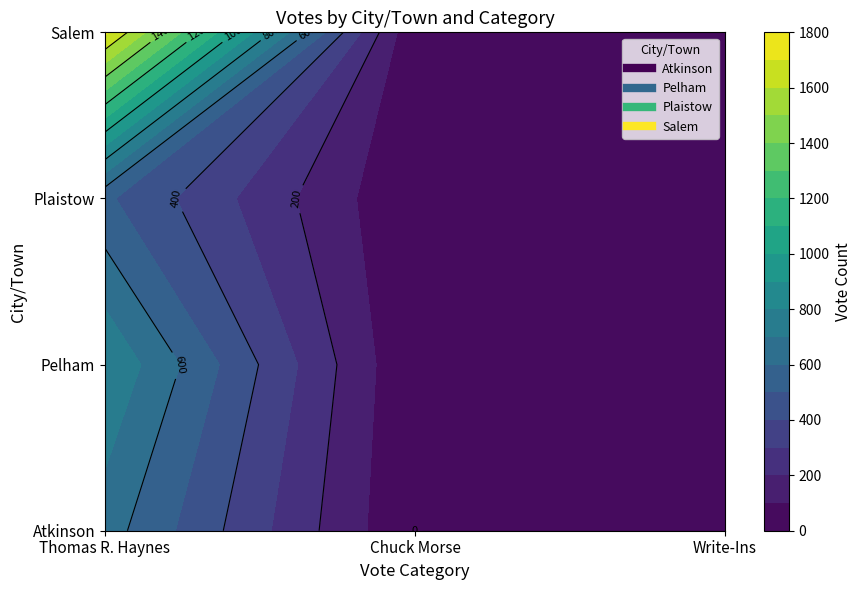

Which series has the largest total across all categories?

Salem